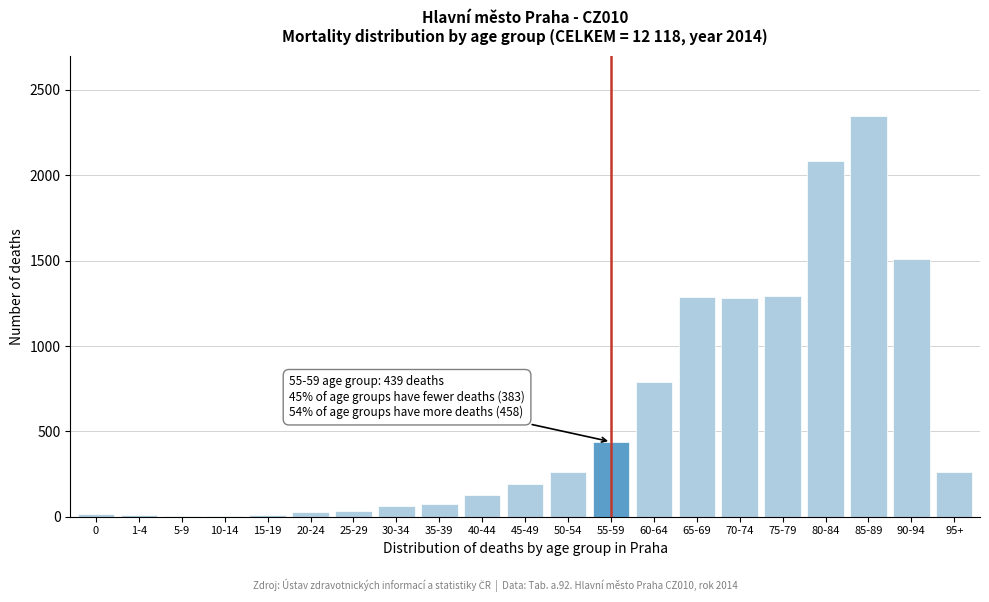

Is it true that the value at 90-94 is 2534?

False